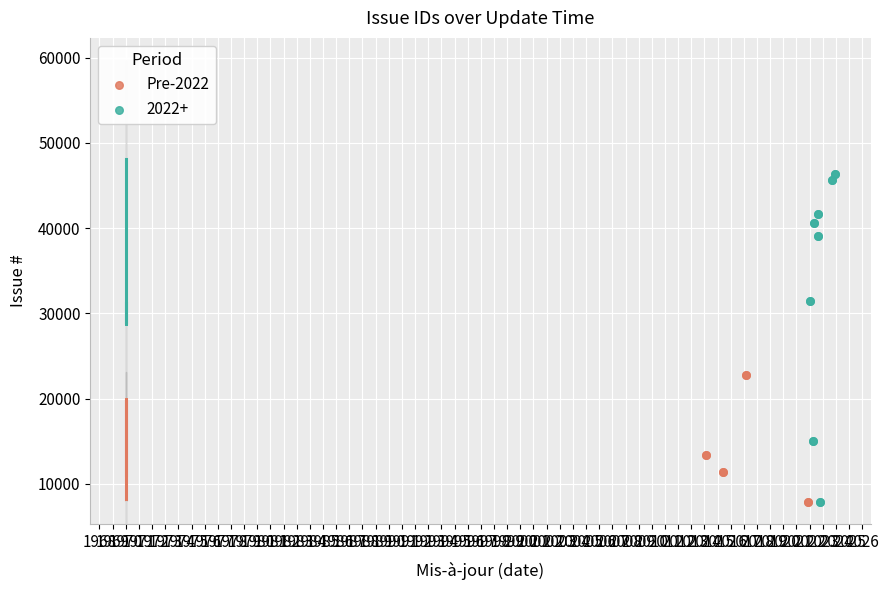

What is the change in value from 1970 to 1971?

-14841